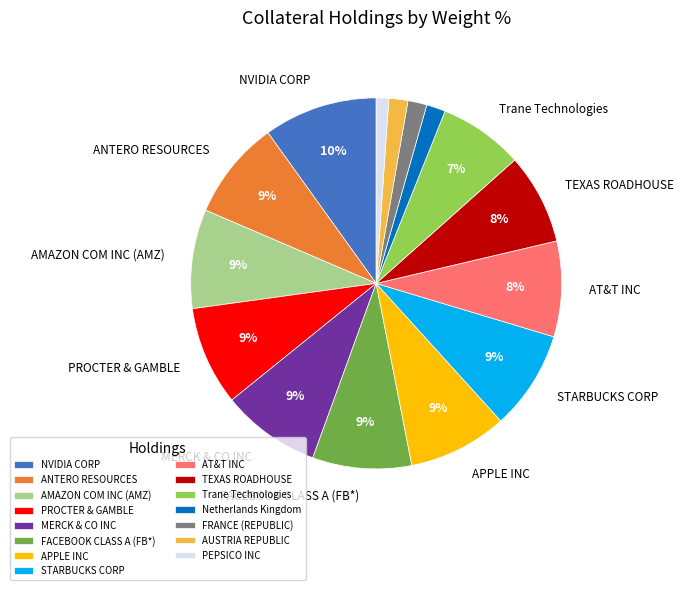

To the nearest percent, what is the difference between the largest and smallest slice percentages?

9%